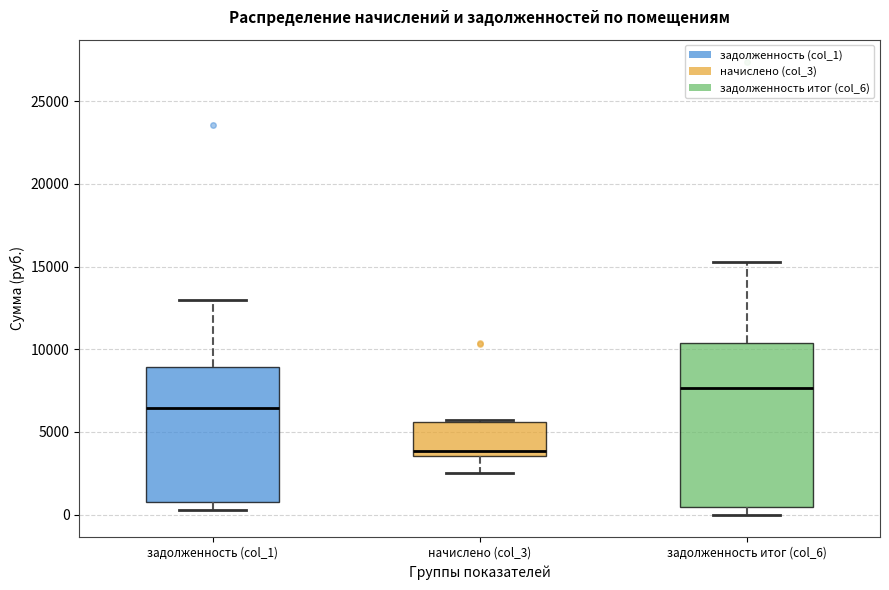

Where is the lower edge of the box for начислено (col_3) on the y-axis? The values are not printed on the chart, so give them approximately, as read against the axis.

3500